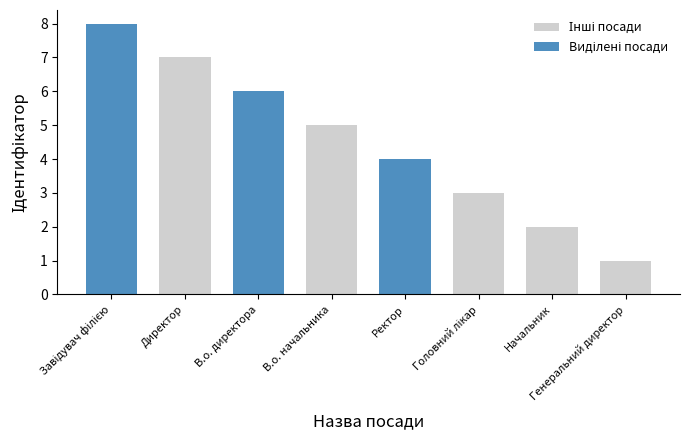

Which category has the highest value across all series?

Завідувач філією